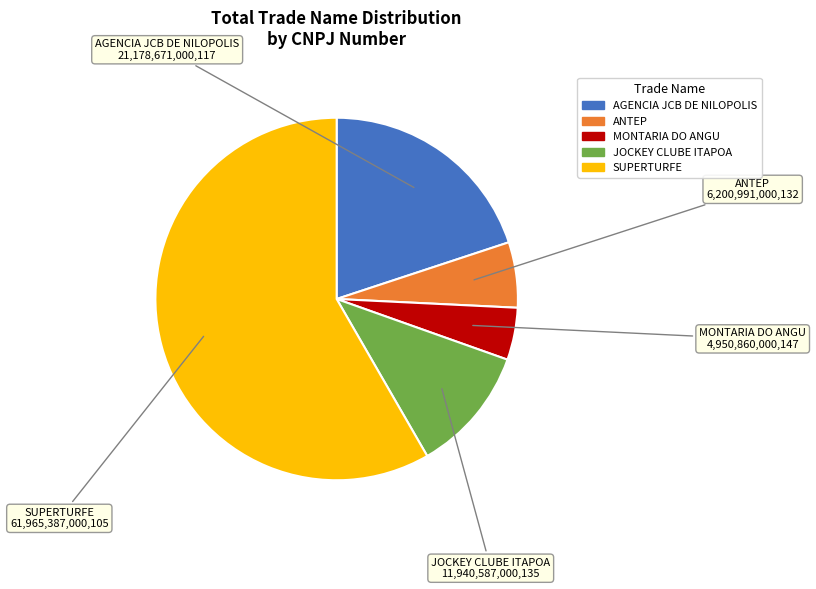

Does ANTEP account for over 50% of the chart?

No